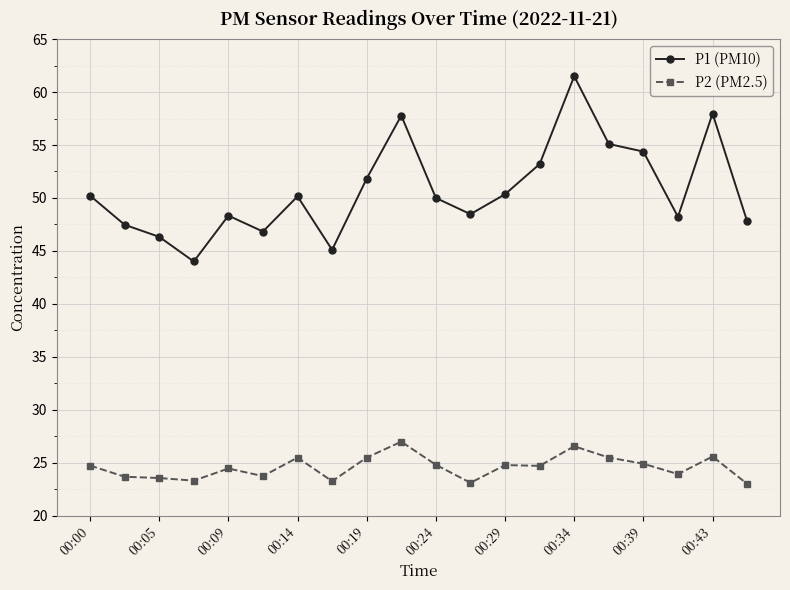

Rank the series by their average value, from highest to lowest.

P1 (PM10), P2 (PM2.5)